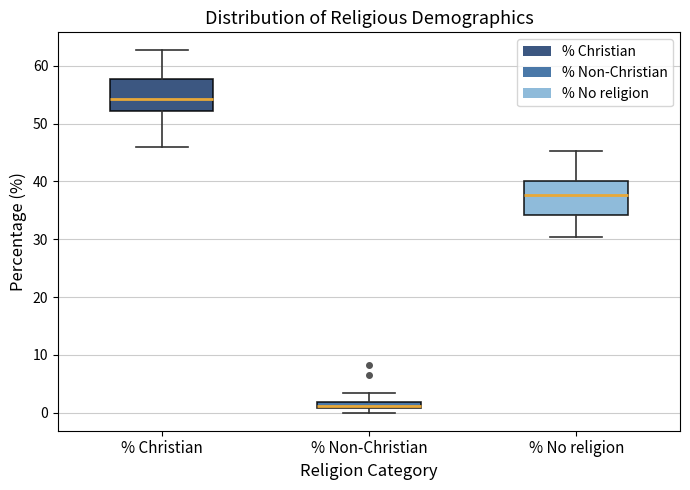

Where is the upper edge of the box for % Christian on the y-axis? The values are not printed on the chart, so give them approximately, as read against the axis.

58